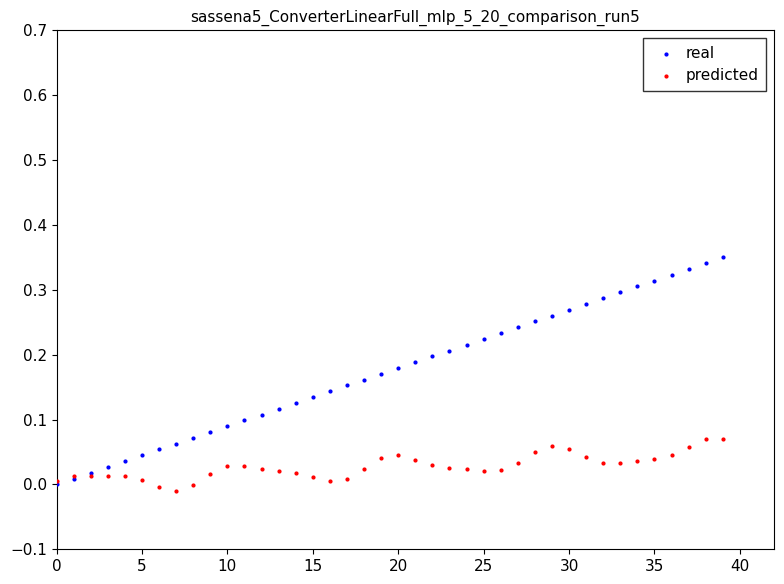

Which series has the largest Y range (max minus min)?

real